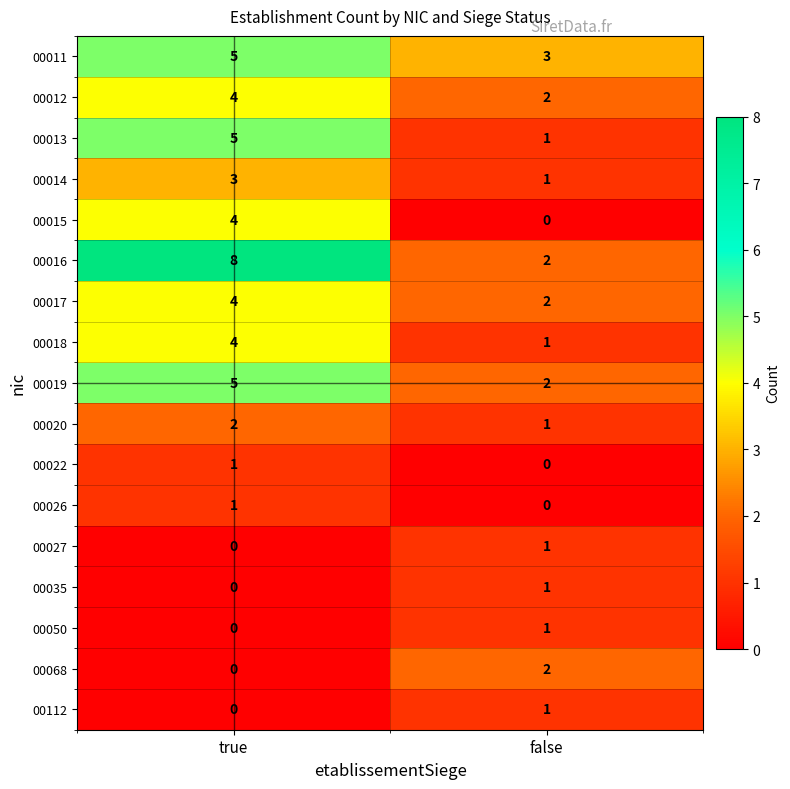

Where is 00112 nearest to the value 0?

true